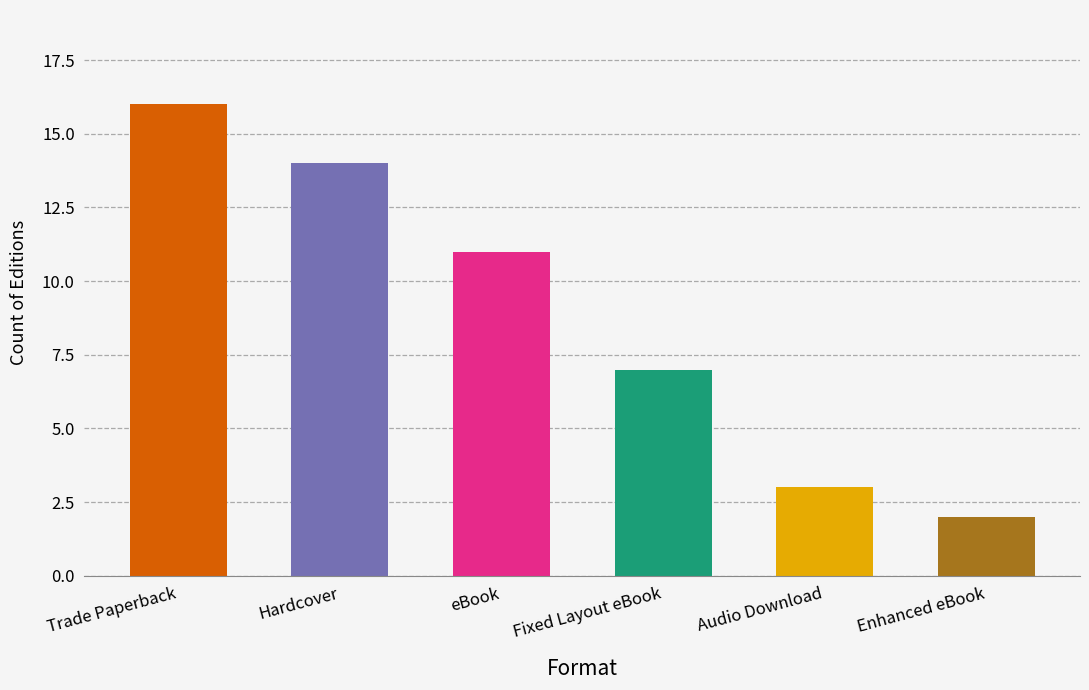

What is the greatest value displayed?

16